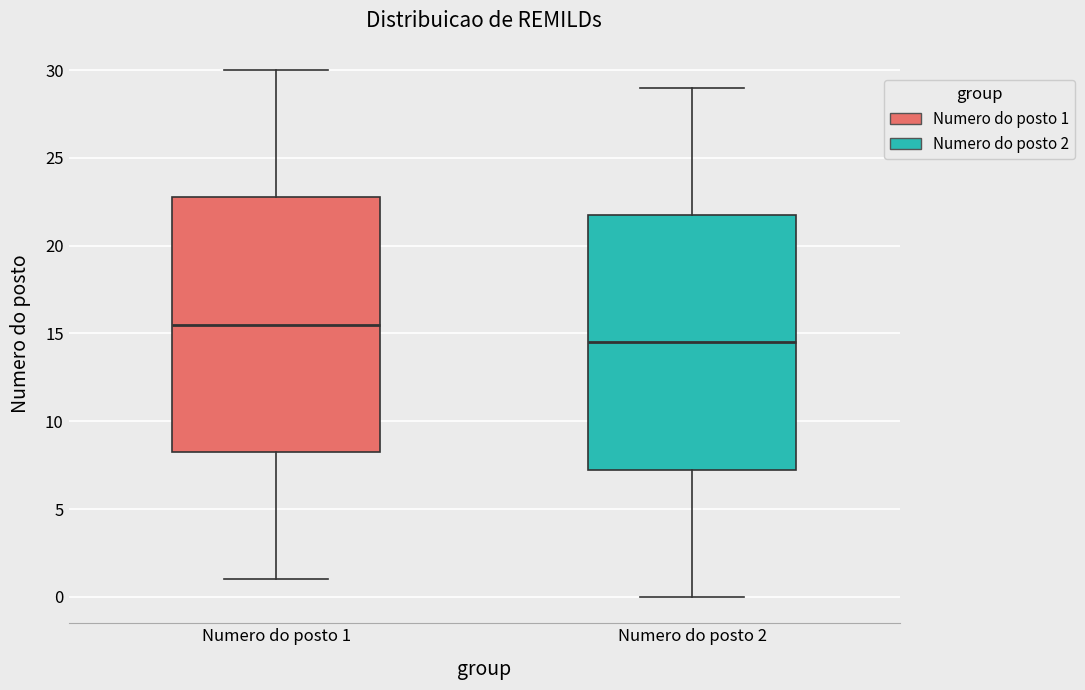

Where does the lower whisker of the box for Numero do posto 1 end on the y-axis? The values are not printed on the chart, so give them approximately, as read against the axis.

1.0